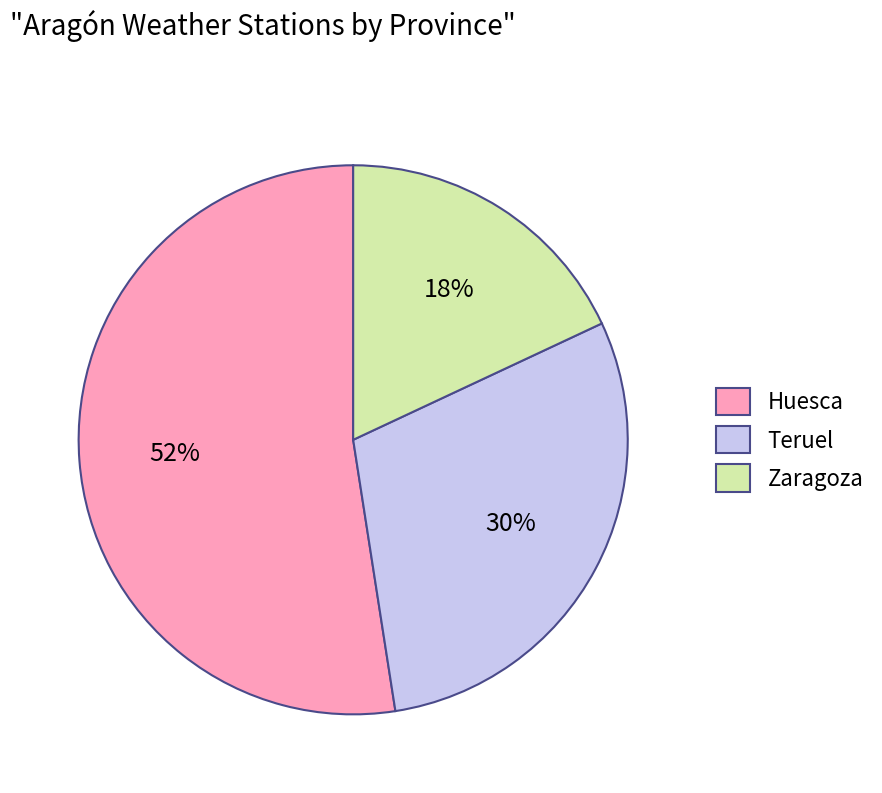

Is it true that Teruel is 17% of the pie?

False